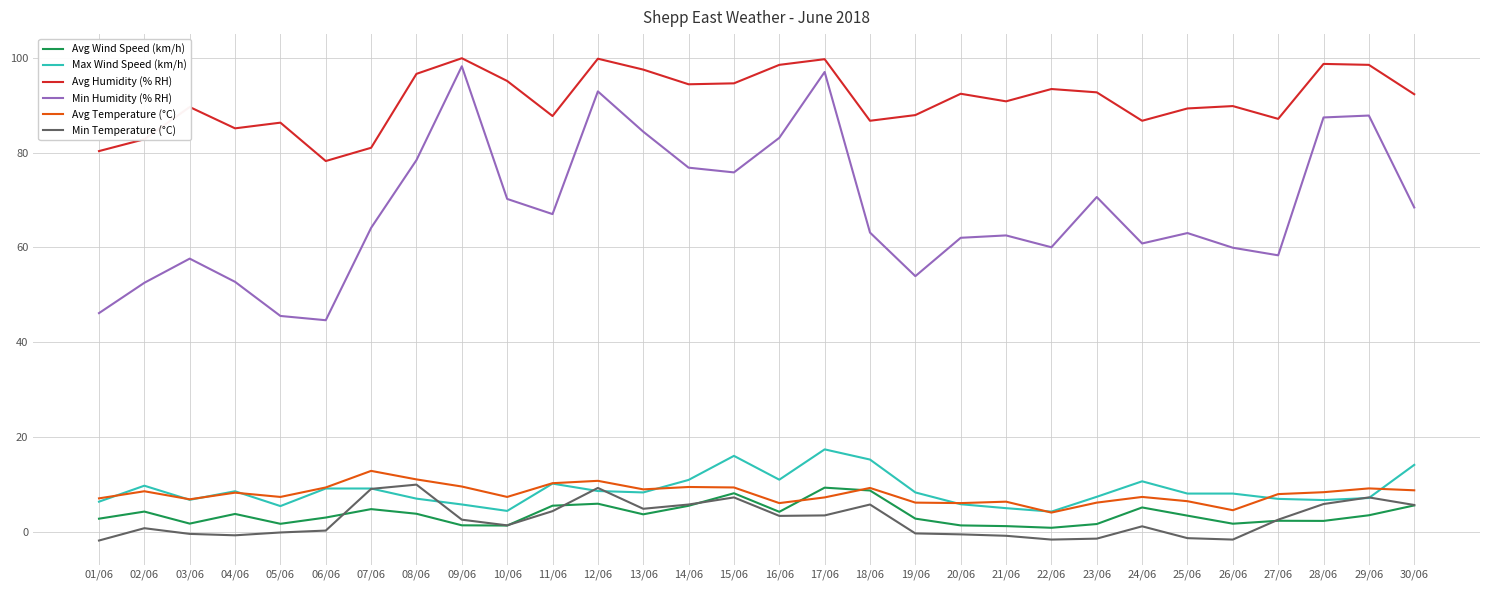

At which category does Avg Temperature (°C) reach its first local peak?

02/06